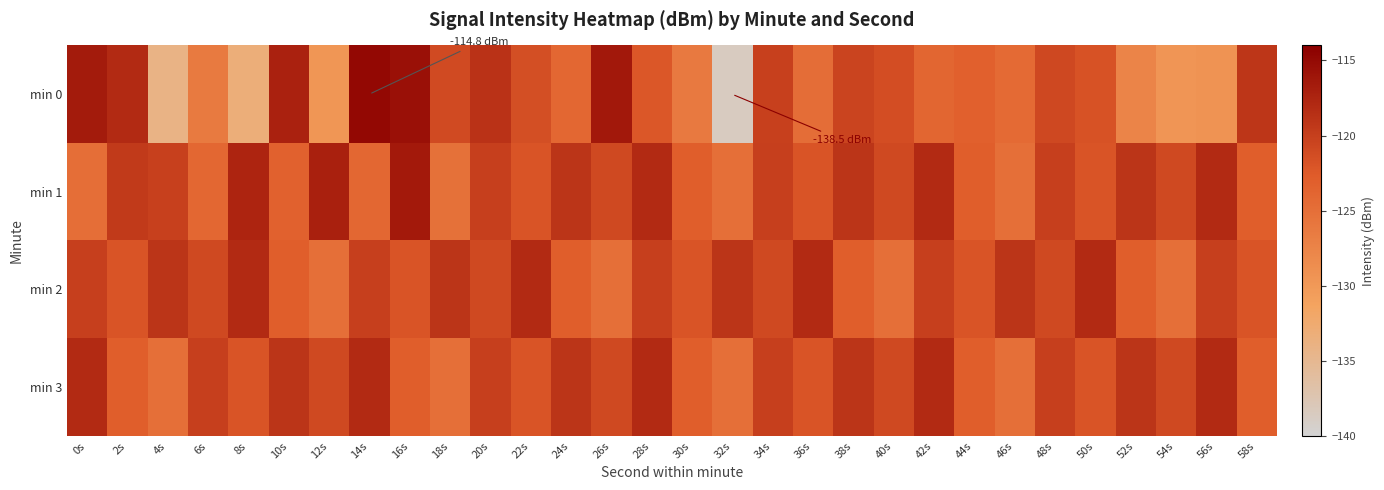

Reading left to right, transcribe all the data shown in this chart.

min 0: 0s=-116.6	2s=-118.0	4s=-134.2	6s=-126.4	8s=-133.2	10s=-117.2	12s=-129.7	14s=-114.8	16s=-115.6	18s=-121.1	20s=-118.8	22s=-121.5	24s=-124.1	26s=-116.4	28s=-122.2	30s=-126.2	32s=-138.5	34s=-120.2	36s=-124.8	38s=-120.5	40s=-121.4	42s=-123.9	44s=-123.2	46s=-124.4	48s=-120.8	50s=-121.8	52s=-127.6	54s=-129.6	56s=-129.3	58s=-119.1
min 1: 0s=-124.9	2s=-119.5	4s=-120.1	6s=-124.1	8s=-117.5	10s=-123.4	12s=-117.1	14s=-124.0	16s=-116.5	18s=-125.3	20s=-120.0	22s=-122.0	24s=-119.0	26s=-121.0	28s=-118.0	30s=-123.0	32s=-125.0	34s=-120.0	36s=-122.0	38s=-119.0	40s=-121.0	42s=-118.0	44s=-123.0	46s=-125.0	48s=-120.0	50s=-122.0	52s=-119.0	54s=-121.0	56s=-118.0	58s=-123.0
min 2: 0s=-120.0	2s=-122.0	4s=-119.0	6s=-121.0	8s=-118.0	10s=-123.0	12s=-125.0	14s=-120.0	16s=-122.0	18s=-119.0	20s=-121.0	22s=-118.0	24s=-123.0	26s=-125.0	28s=-120.0	30s=-122.0	32s=-119.0	34s=-121.0	36s=-118.0	38s=-123.0	40s=-125.0	42s=-120.0	44s=-122.0	46s=-119.0	48s=-121.0	50s=-118.0	52s=-123.0	54s=-125.0	56s=-120.0	58s=-122.0
min 3: 0s=-118.0	2s=-123.0	4s=-125.0	6s=-120.0	8s=-122.0	10s=-119.0	12s=-121.0	14s=-118.0	16s=-123.0	18s=-125.0	20s=-120.0	22s=-122.0	24s=-119.0	26s=-121.0	28s=-118.0	30s=-123.0	32s=-125.0	34s=-120.0	36s=-122.0	38s=-119.0	40s=-121.0	42s=-118.0	44s=-123.0	46s=-125.0	48s=-120.0	50s=-122.0	52s=-119.0	54s=-121.0	56s=-118.0	58s=-123.0